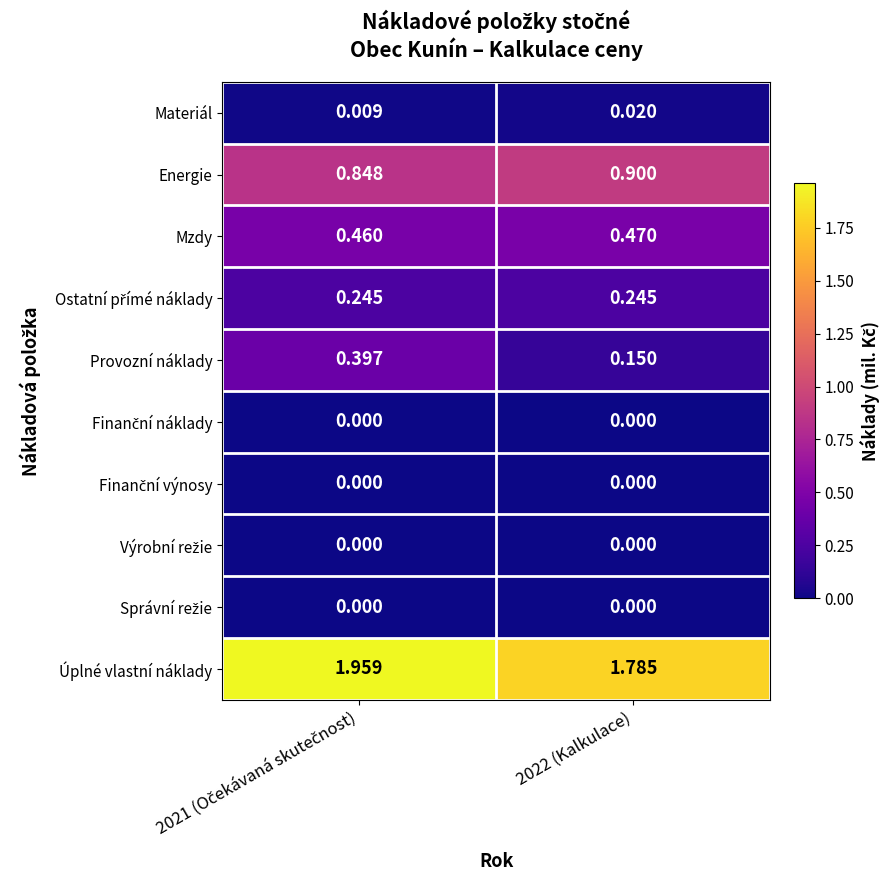

Which series has the widest spread of values?

Provozní náklady